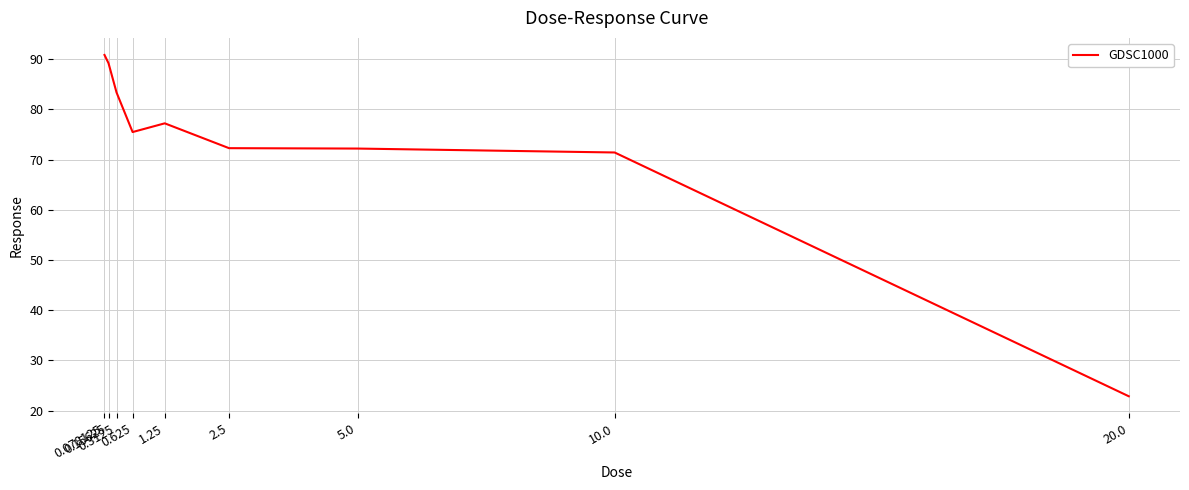

What is the smallest value displayed?

22.9